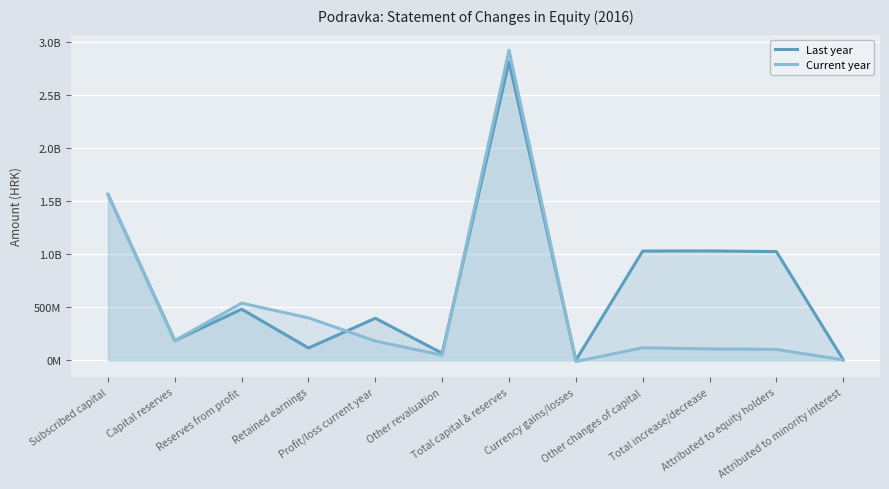

What is the difference between the second highest and minimum values in the Current year series?

1576830060